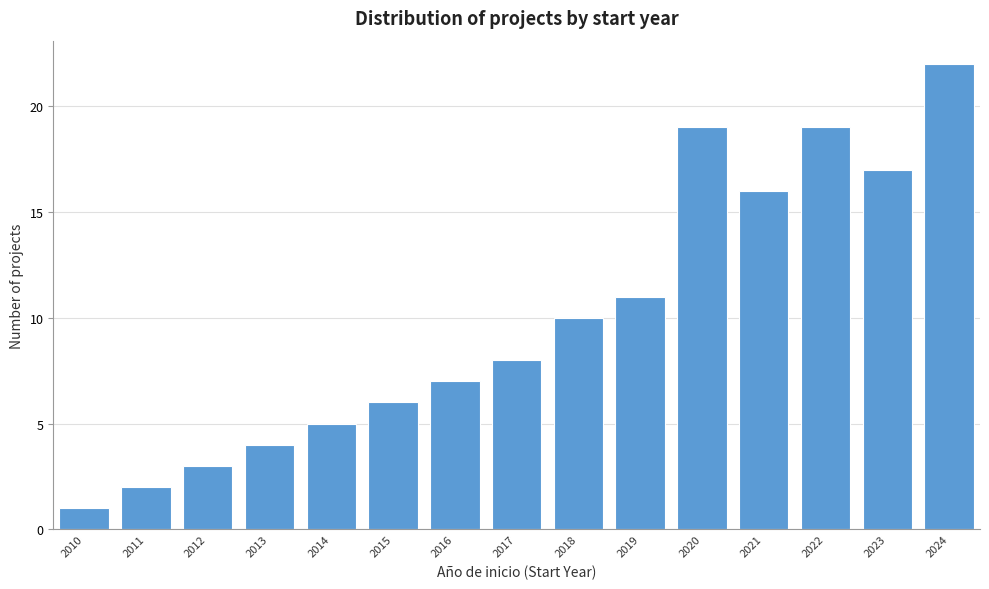

Reading right to left, extract all data points from this chart.

2024=22	2023=17	2022=19	2021=16	2020=19	2019=11	2018=10	2017=8	2016=7	2015=6	2014=5	2013=4	2012=3	2011=2	2010=1